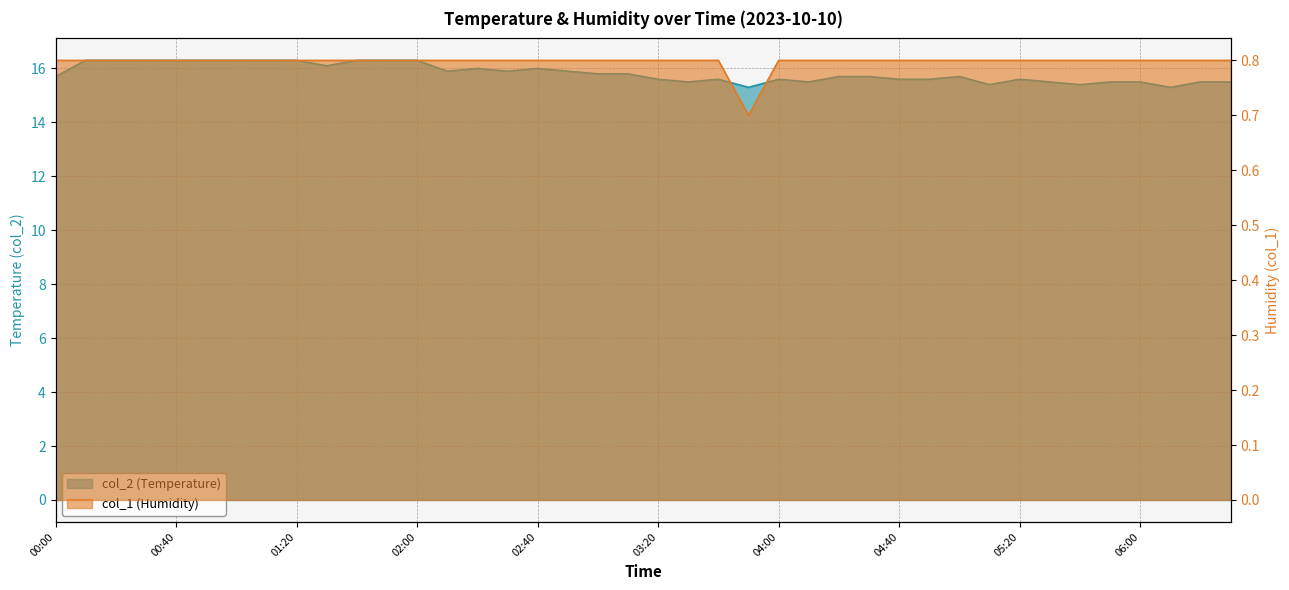

What is the sum of the col_2 values at 01:40 and 04:10?

31.8